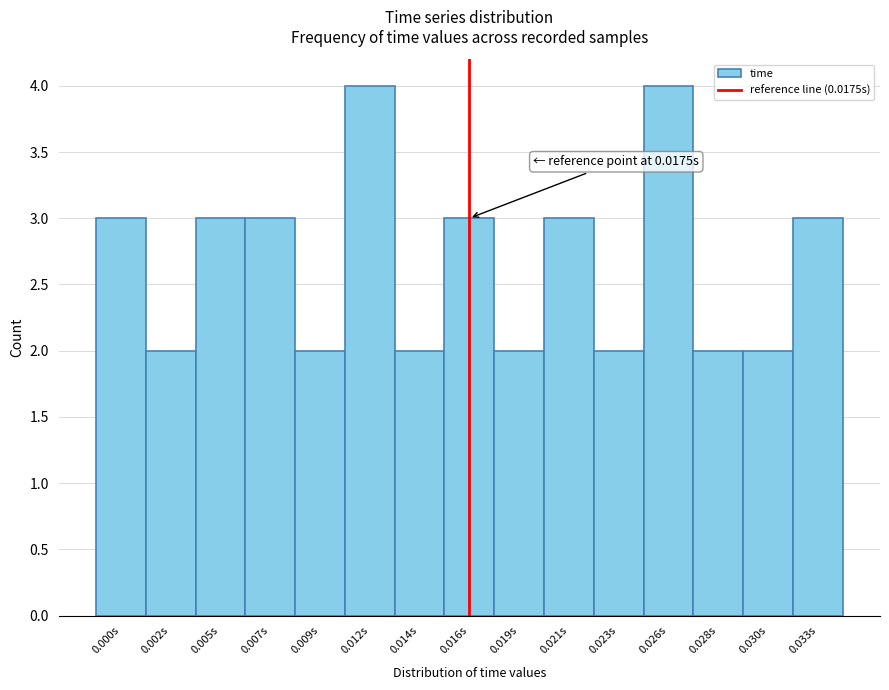

Reading left to right, list all the values displayed in this chart.

3	2	3	3	2	4	2	3	2	3	2	4	2	2	3